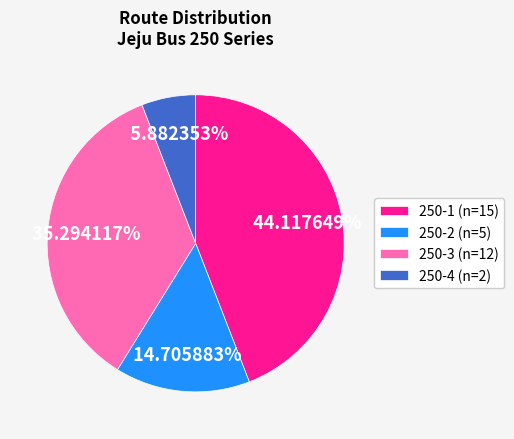

Which slice is the largest?

250-1 (n=15)